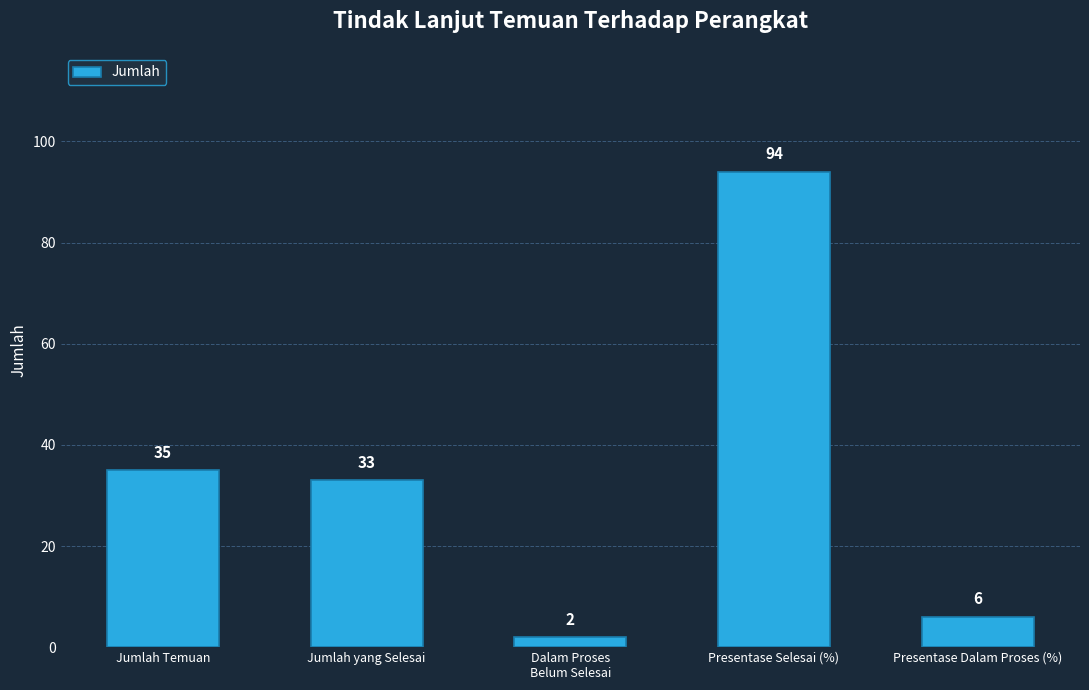

Approximately how many times larger is the value at Jumlah yang Selesai compared to Presentase Selesai (%)?

0.4